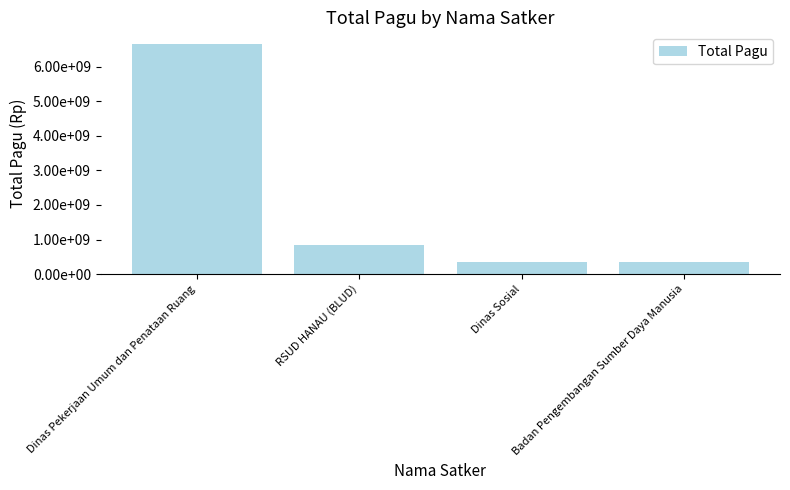

What is the change in value from Dinas Pekerjaan Umum dan Penataan Ruang to RSUD HANAU (BLUD)?

-5811368348